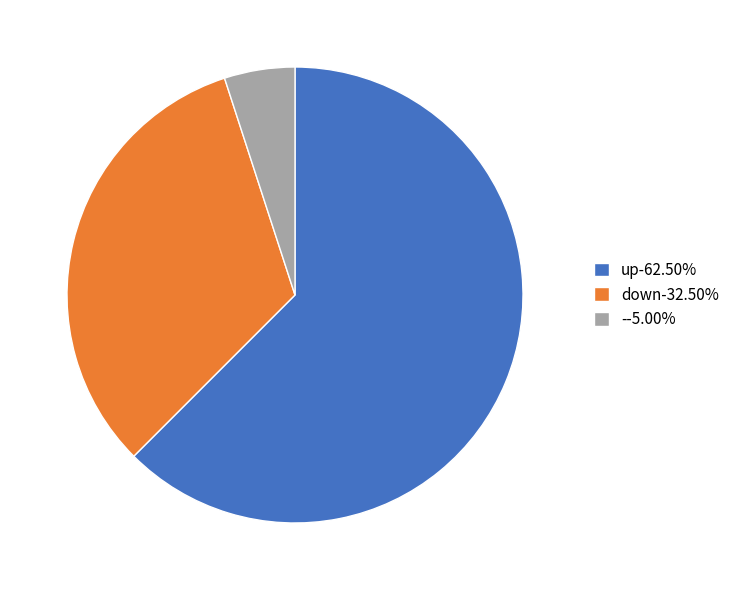

Do down-32.50% and --5.00% together represent more than half of the pie?

No